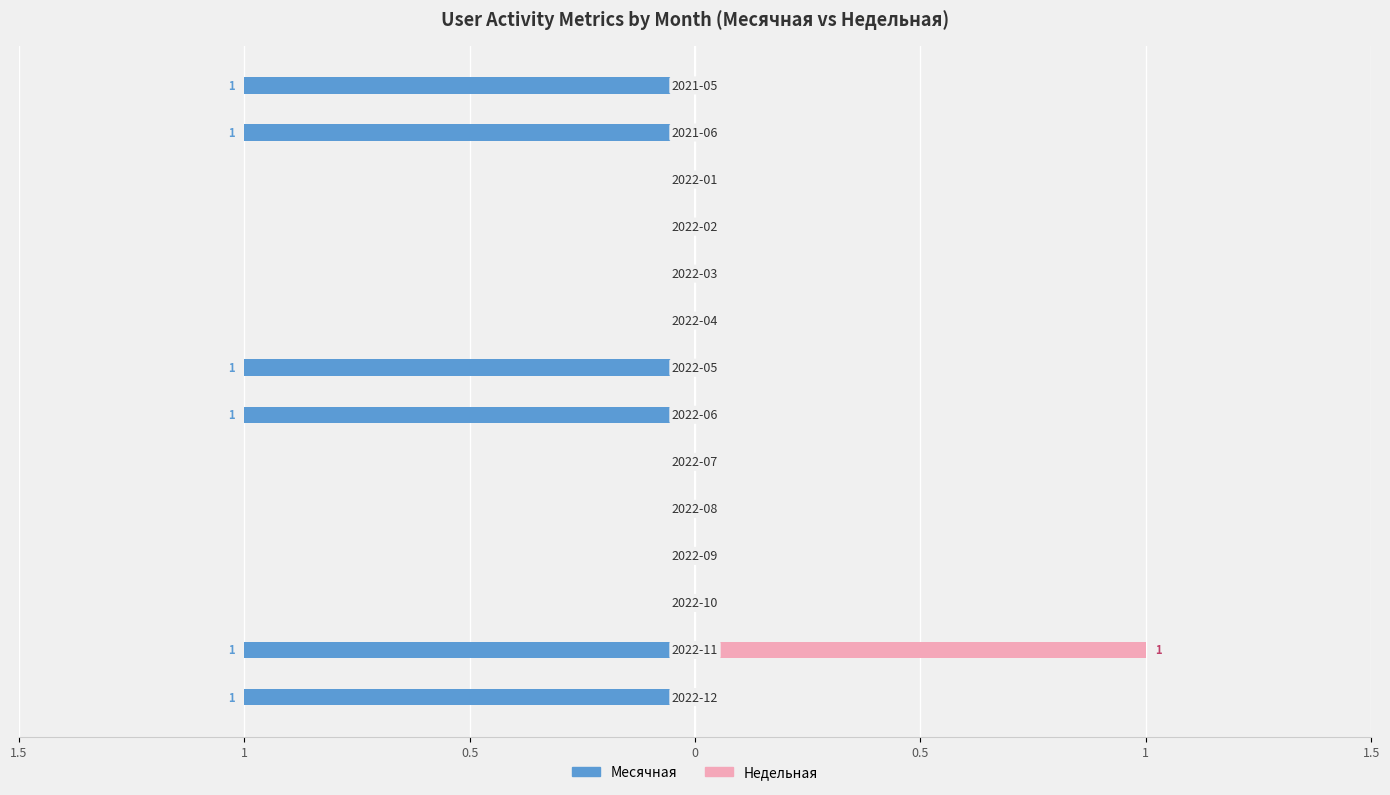

Which series has the widest spread of values?

Месячная